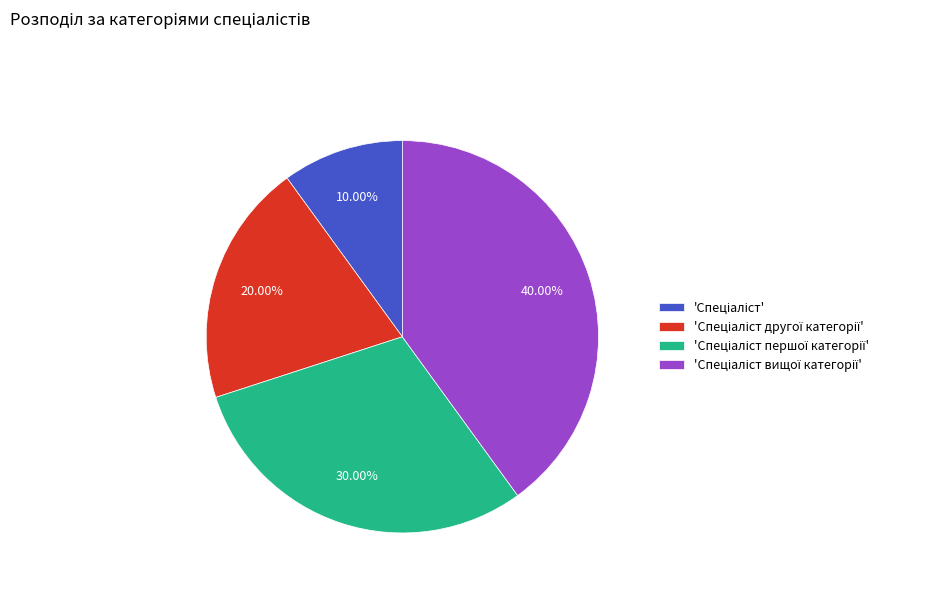

Is there a majority slice in this chart?

No